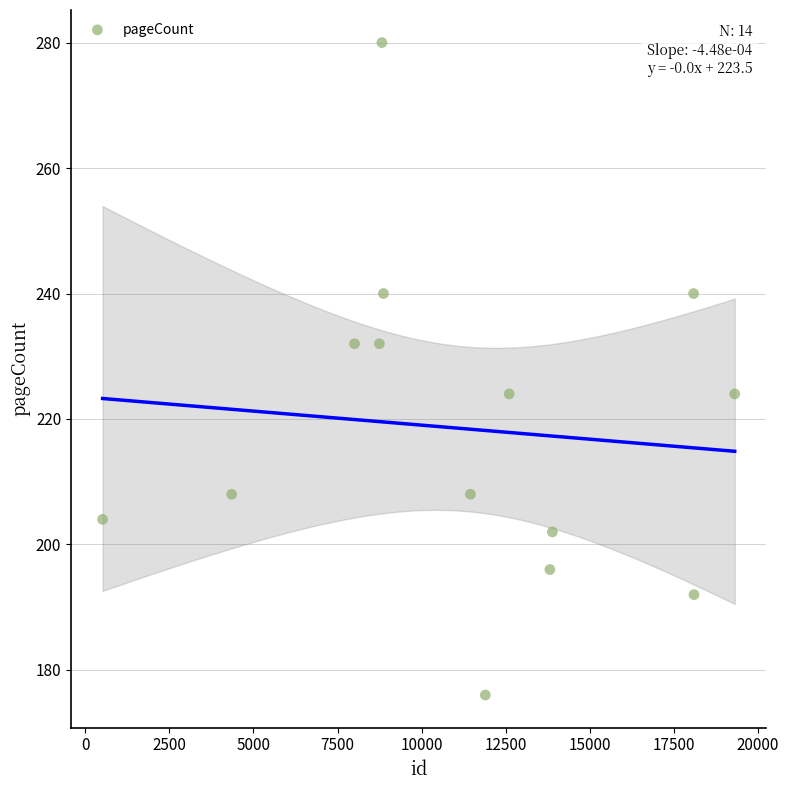

What is the range of X values (max minus min)?

18796